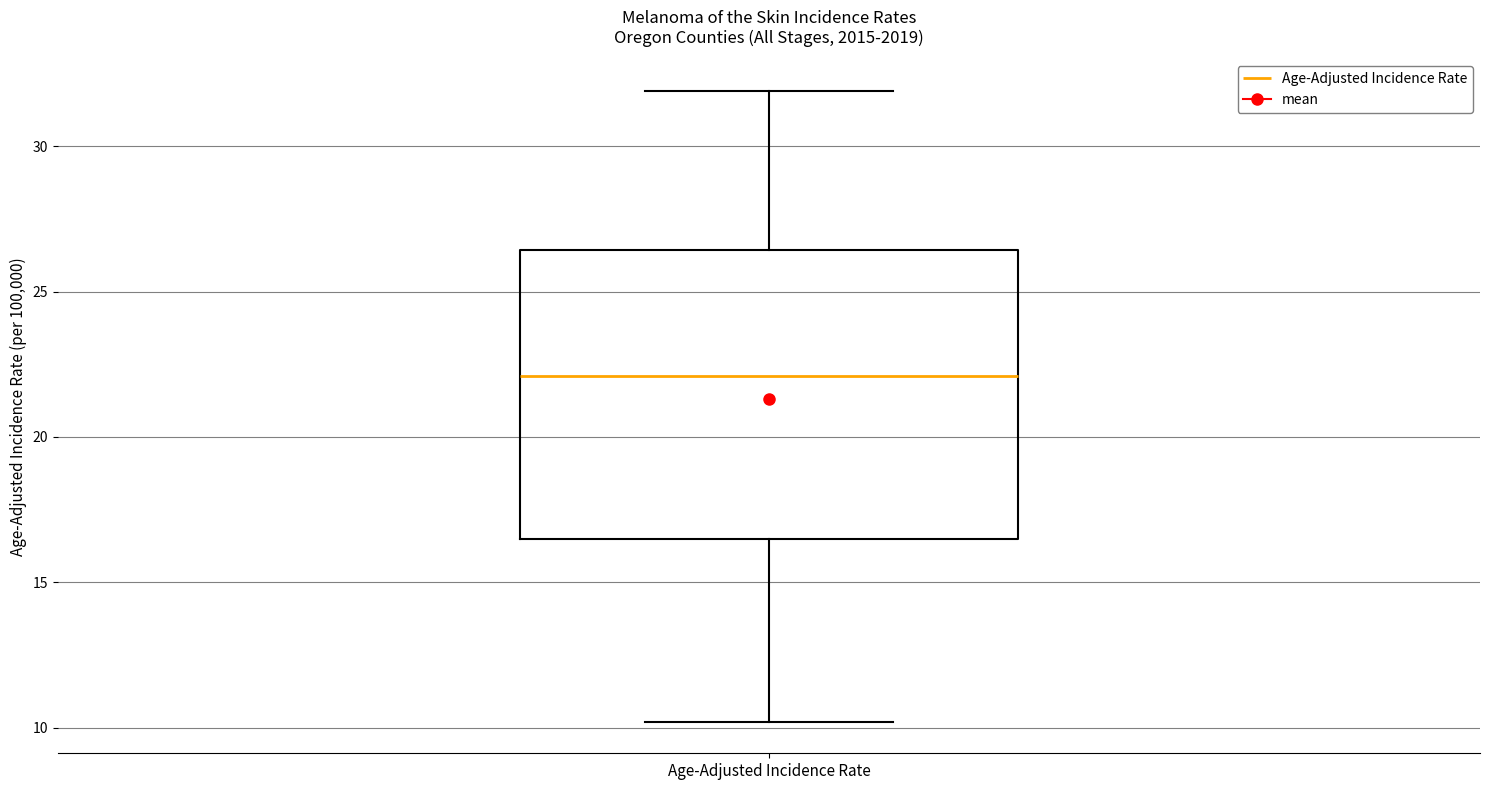

Where is the lower edge of the box for Age-Adjusted Incidence Rate on the y-axis? The values are not printed on the chart, so give them approximately, as read against the axis.

16.5